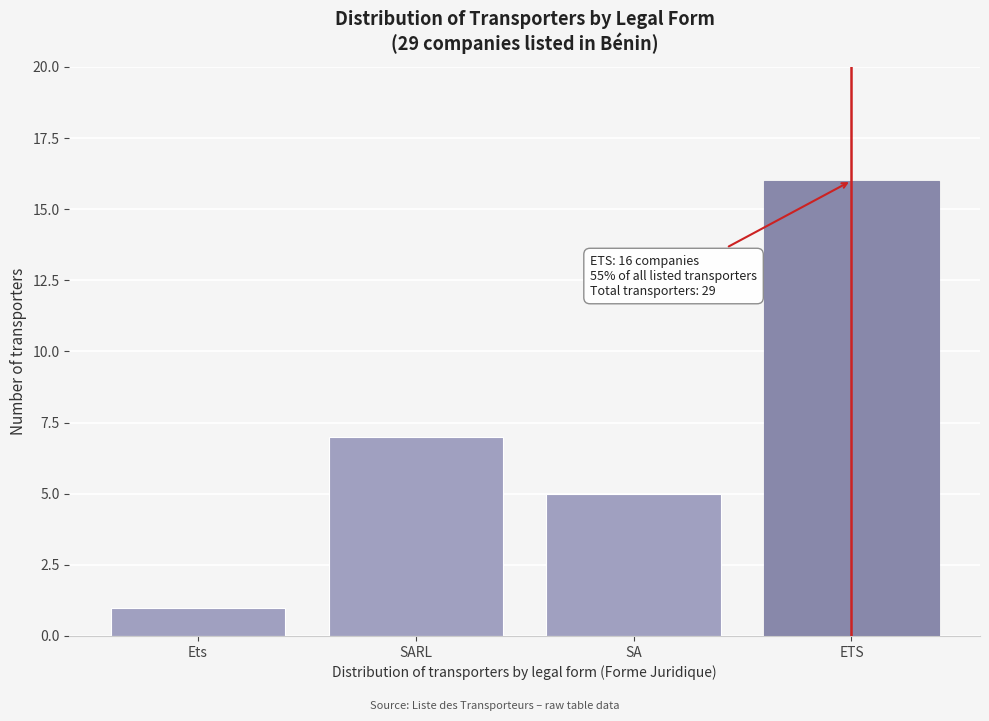

Reading left to right, list all the values displayed in this chart.

Ets=1	SARL=7	SA=5	ETS=16